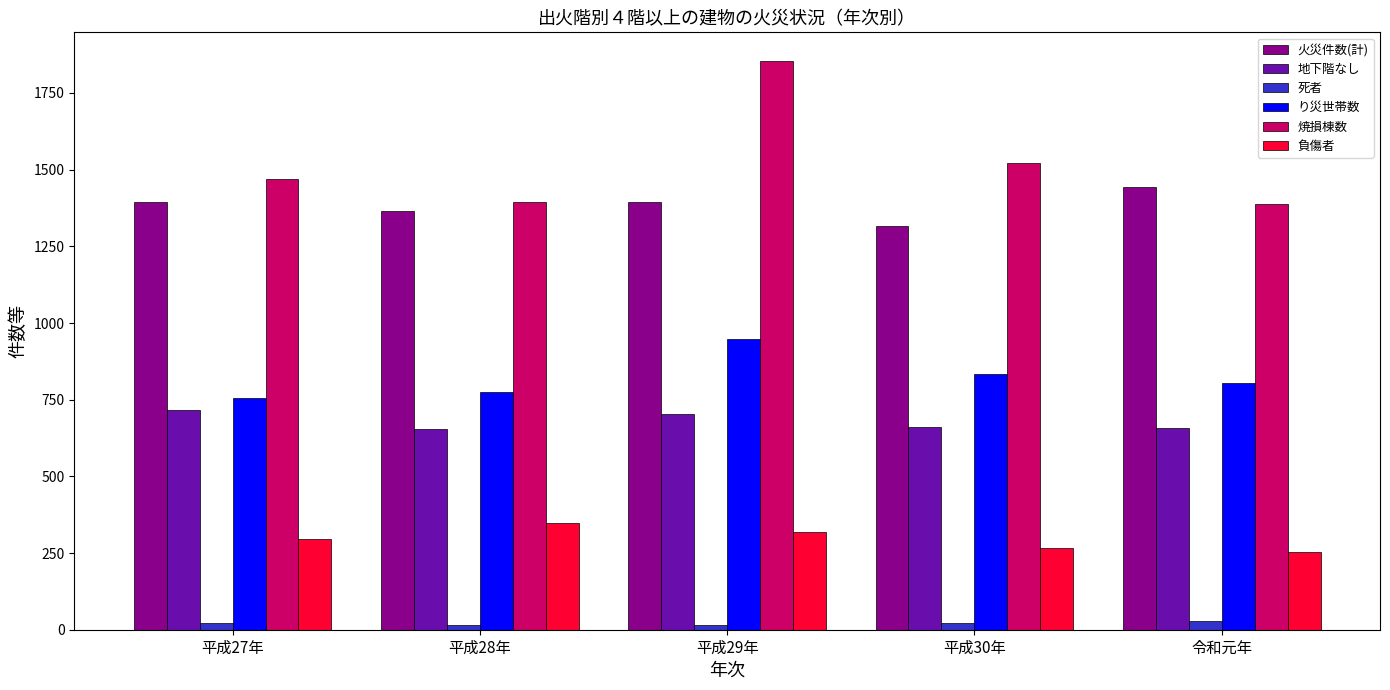

List the series in order of their peak value, highest first.

焼損棟数, 火災件数(計), り災世帯数, 地下階なし, 負傷者, 死者